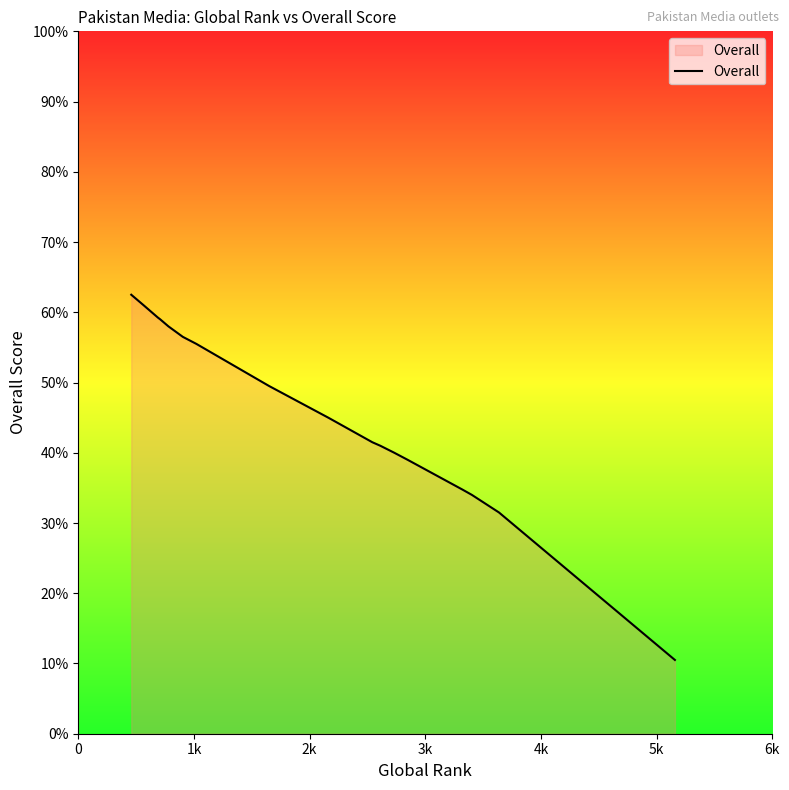

How many lines are shown in the chart?

1